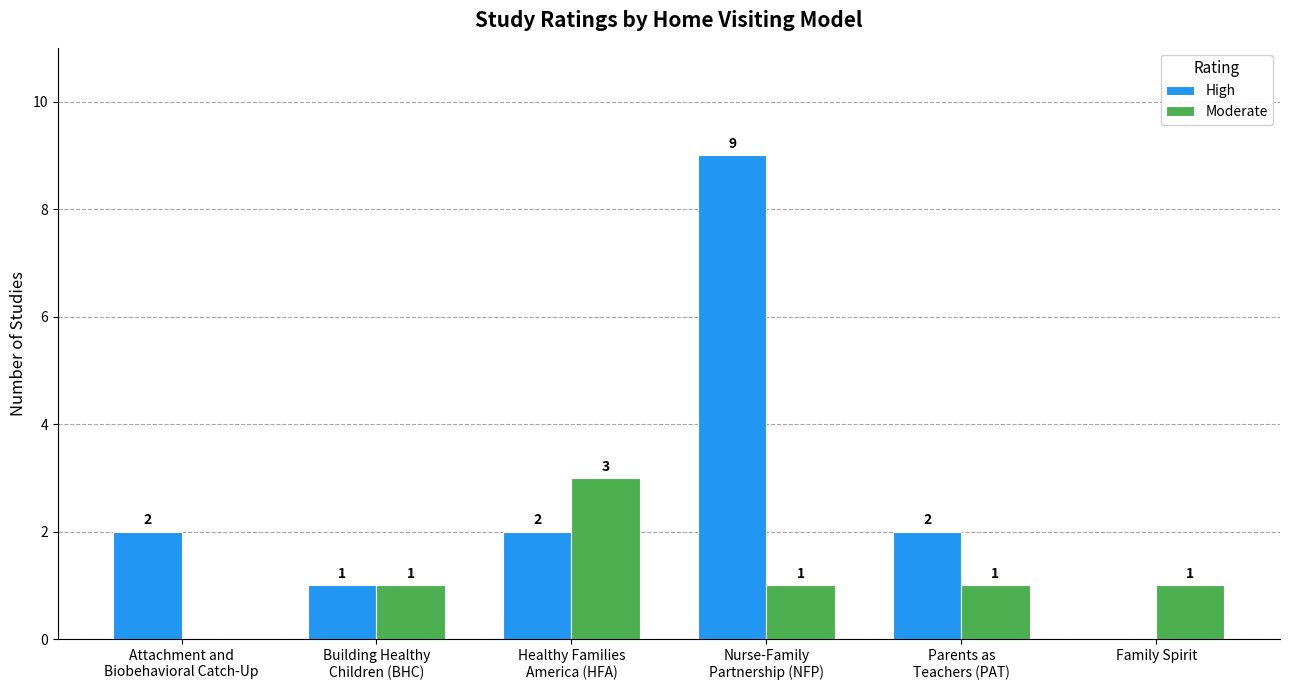

The Moderate series shows 1 at Healthy Families
America (HFA). True or false?

False